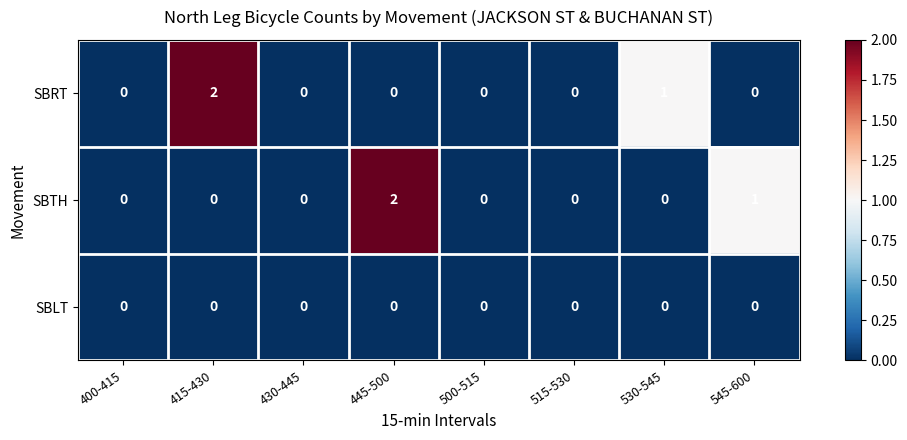

At which label does SBTH reach its peak?

445-500